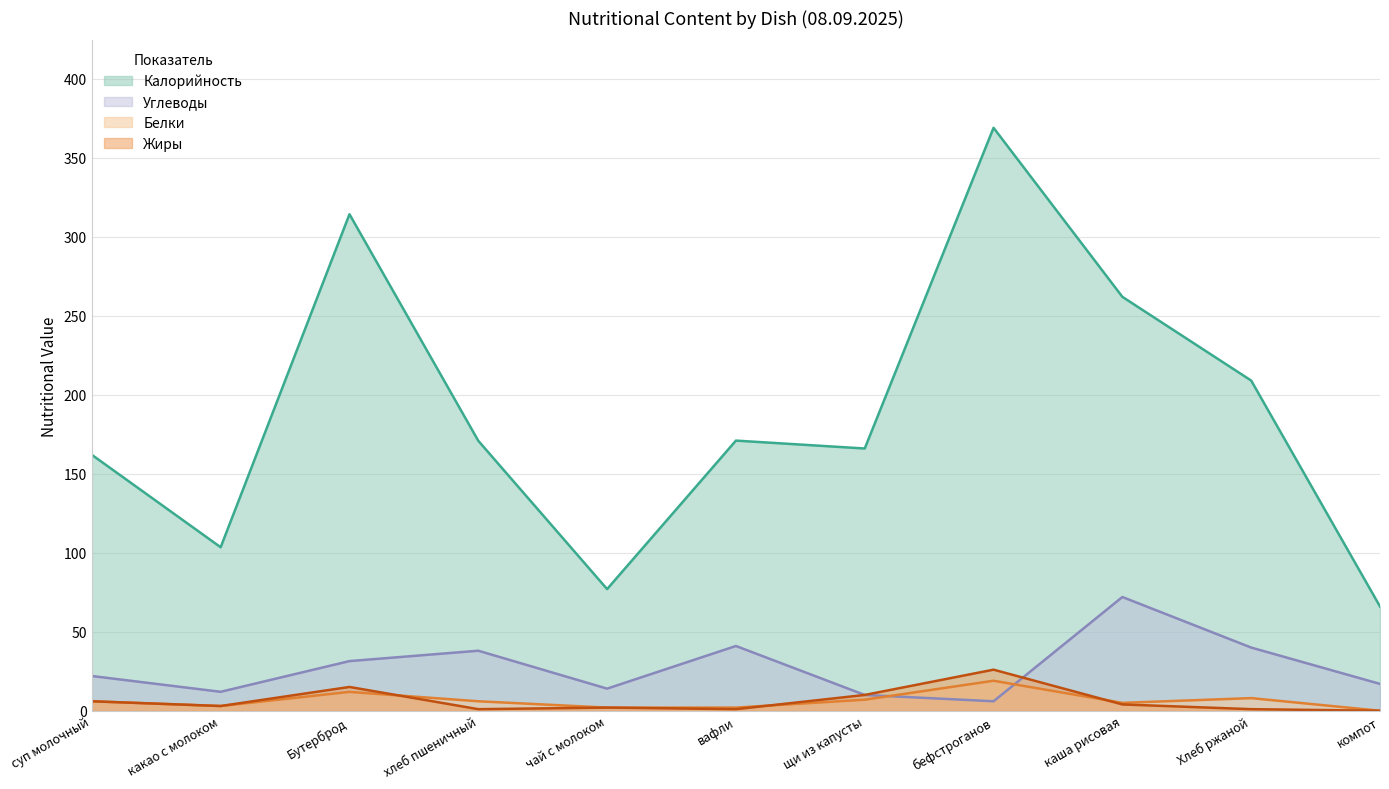

How many data points in Углеводы are above 22?

5